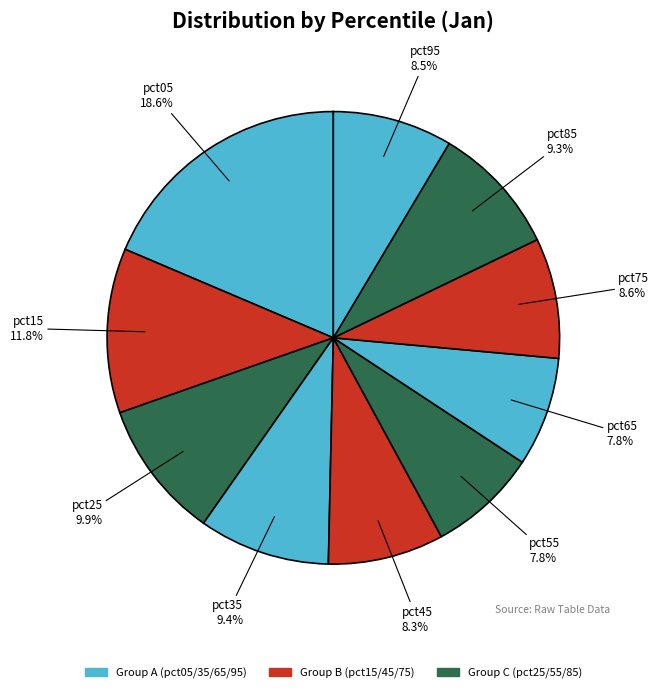

How many slices are in this pie chart?

10